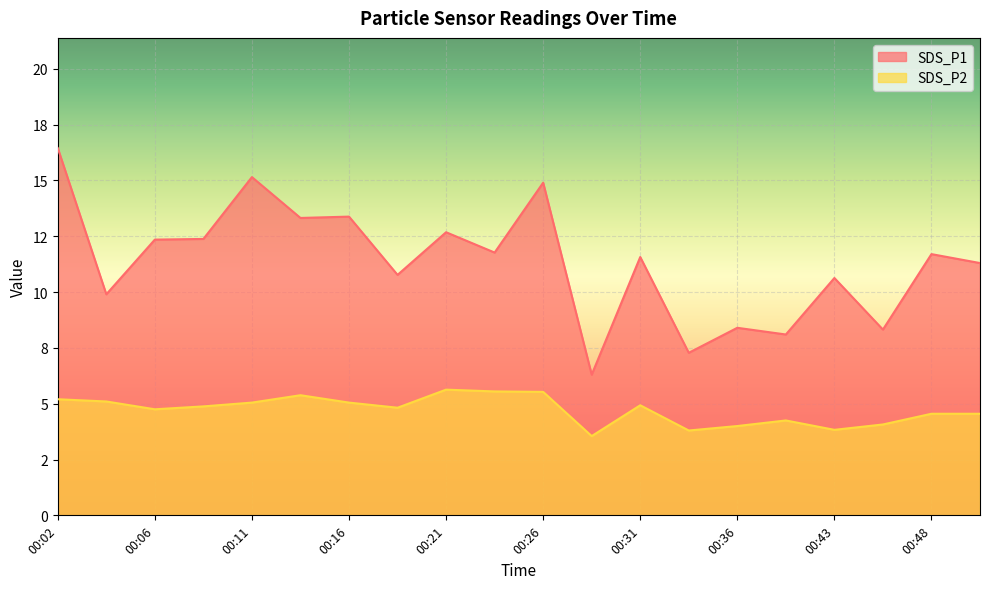

Which label corresponds to the largest value in the chart?

00:02